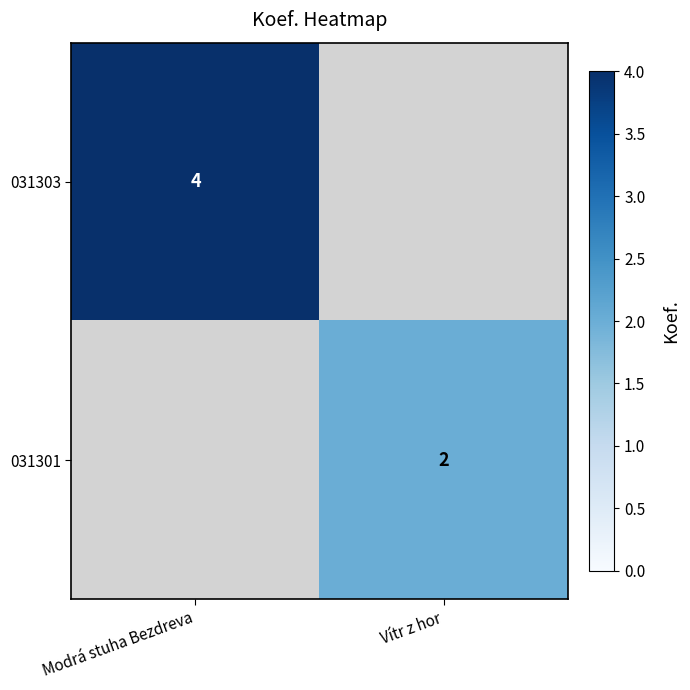

The 031303 series shows 4 at Modrá stuha Bezdreva. True or false?

True